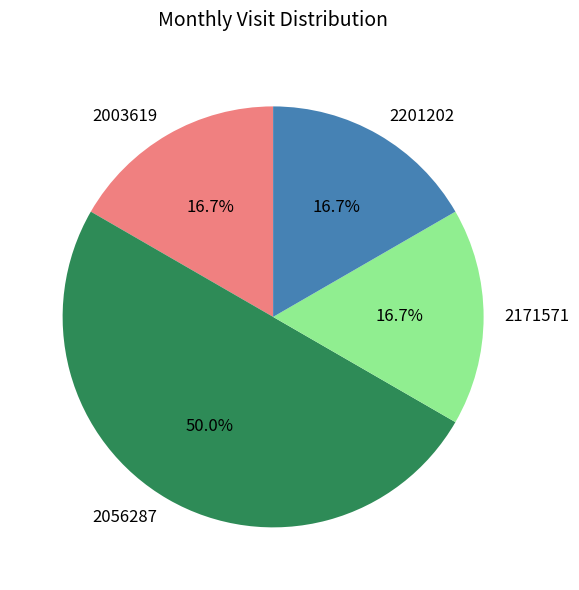

To the nearest percent, what is the difference between the 2056287 and 2171571 slice percentages?

33%